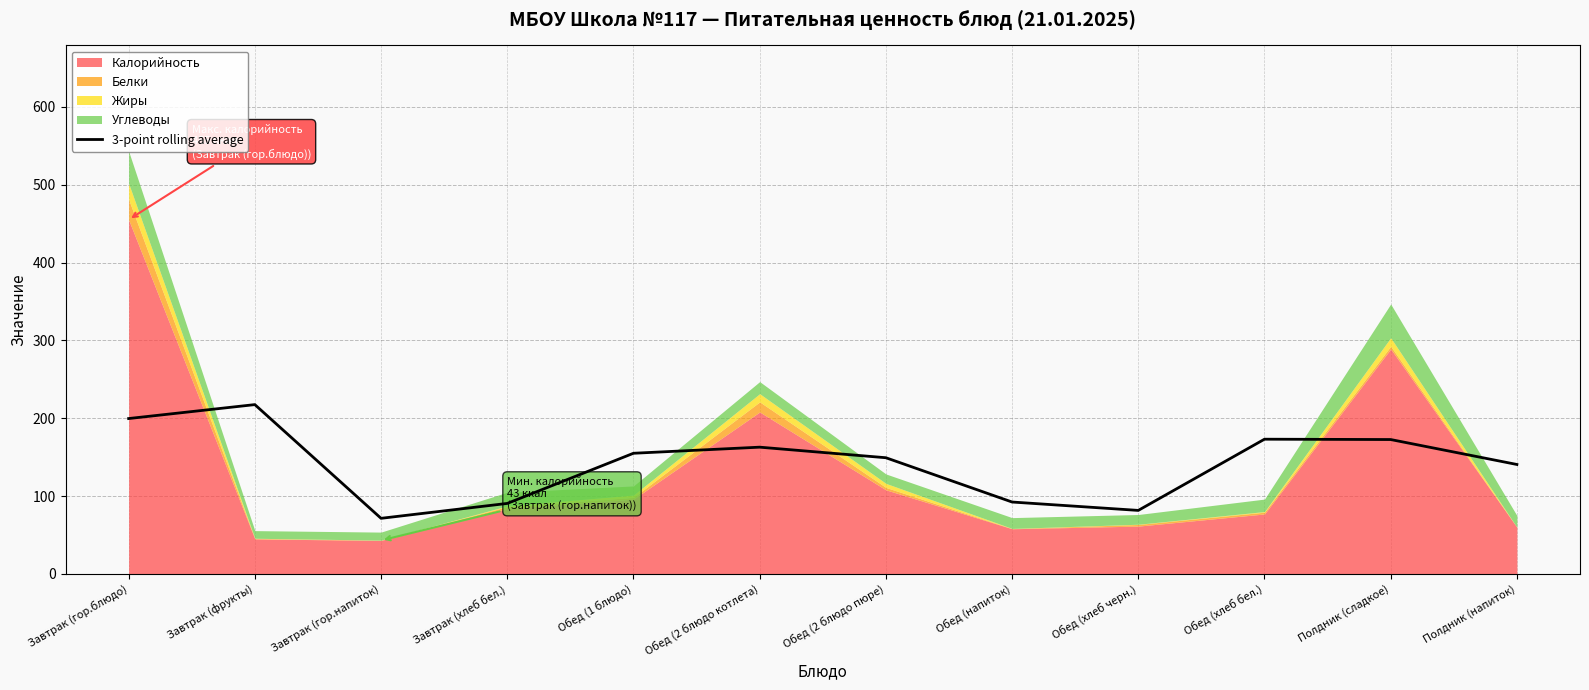

True or false: the data shows 296.7 at Обед (хлеб бел.).

False